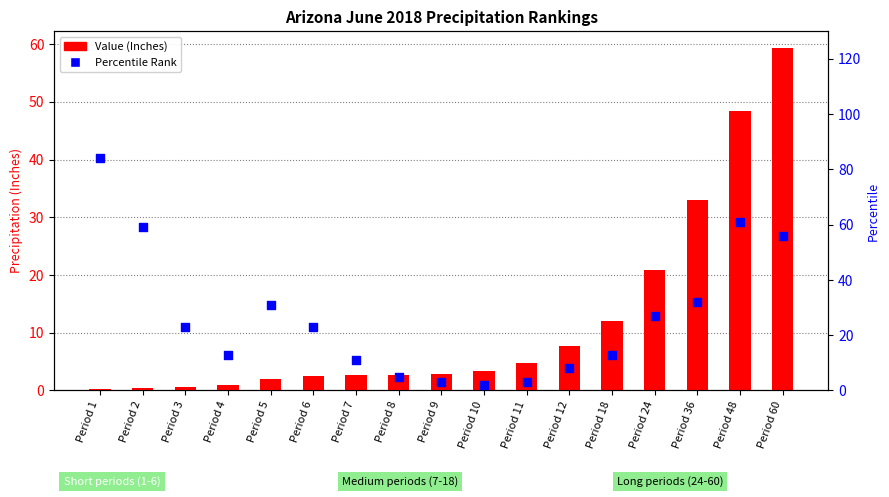

Which series has the largest total across all categories?

Percentile